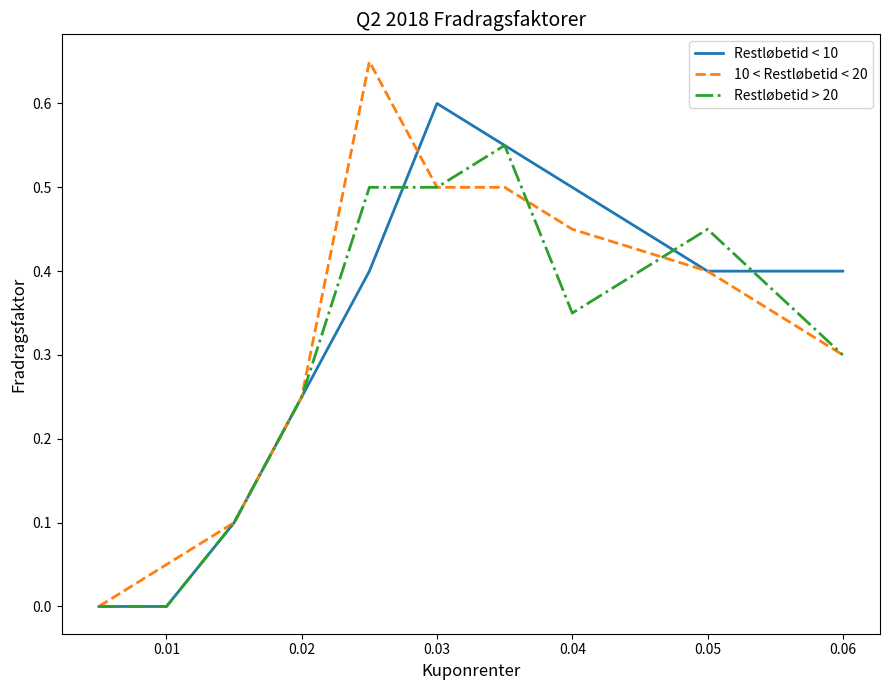

Which series has the largest range (max minus min)?

10 < Restløbetid < 20